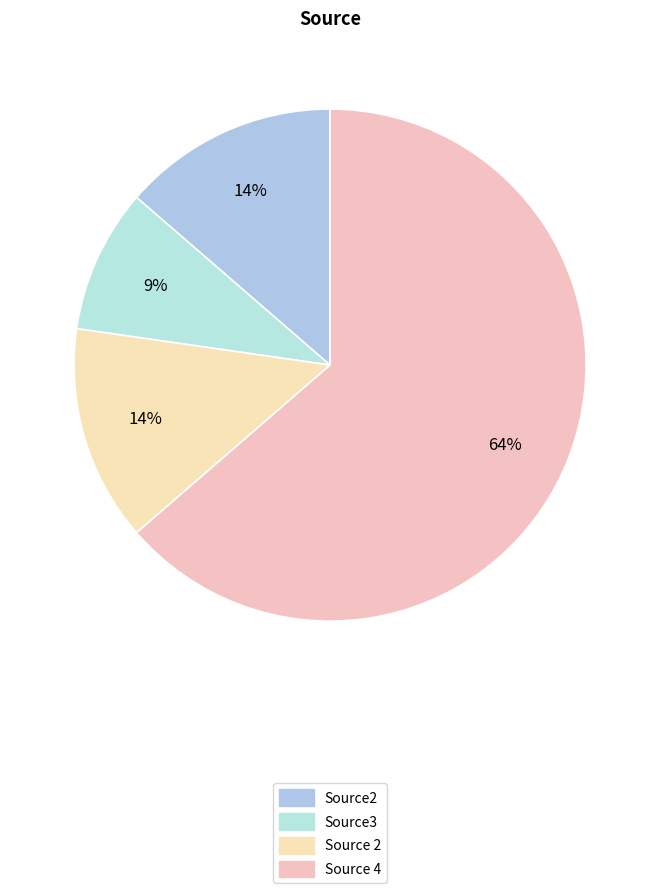

What is the smallest slice in the pie chart?

Source3